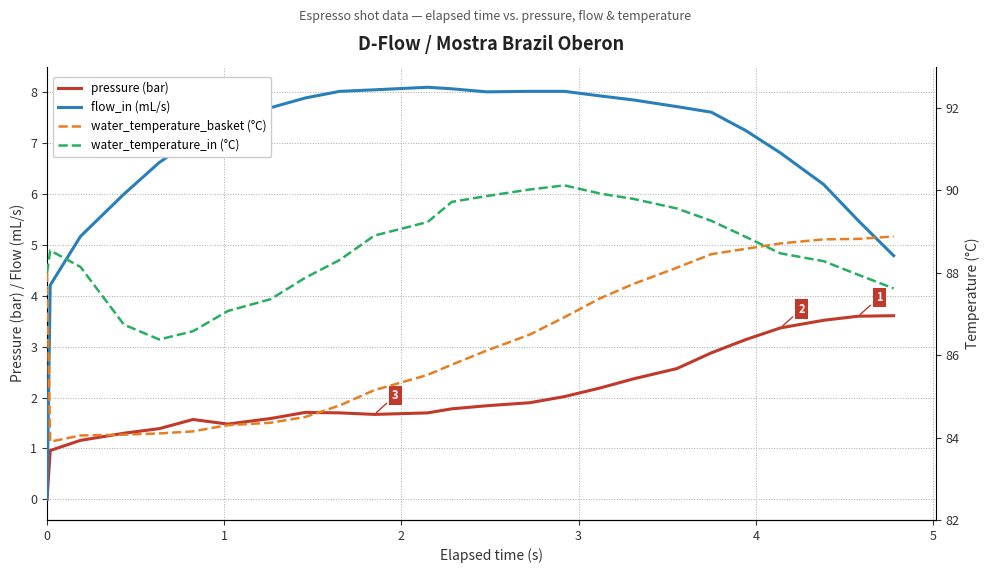

True or false: water_temperature_basket (°C) has more than 2 interior local peaks.

False